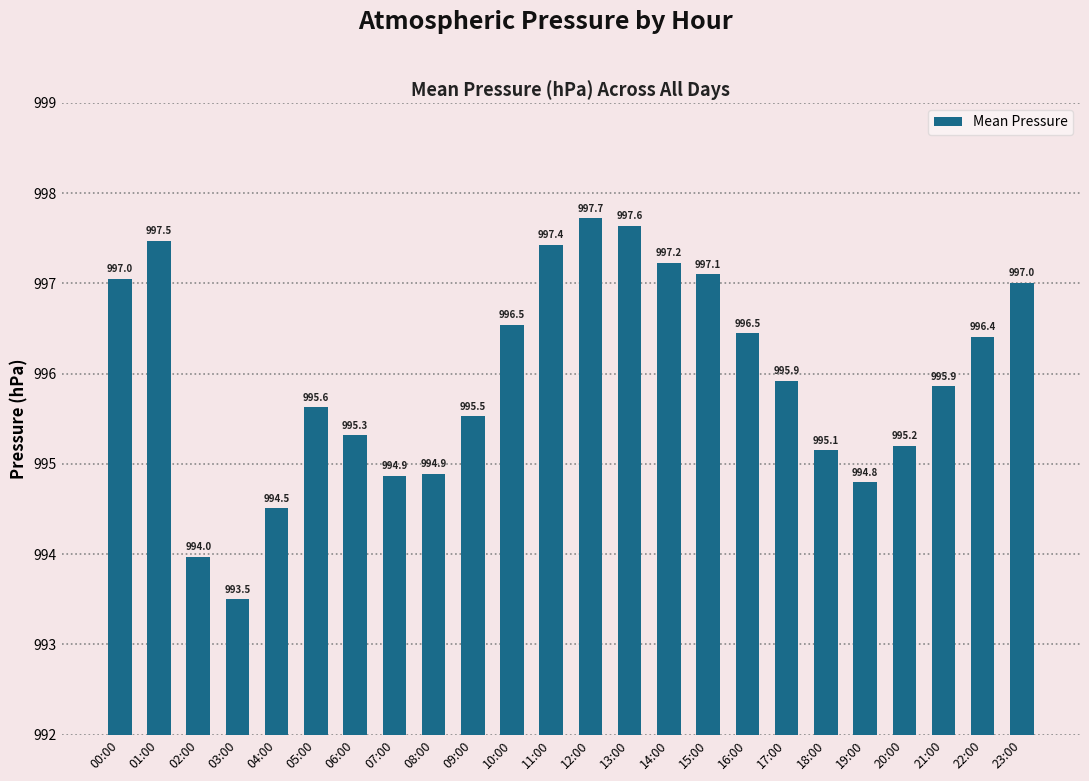

At which category does the chart reach its peak across all series?

12:00